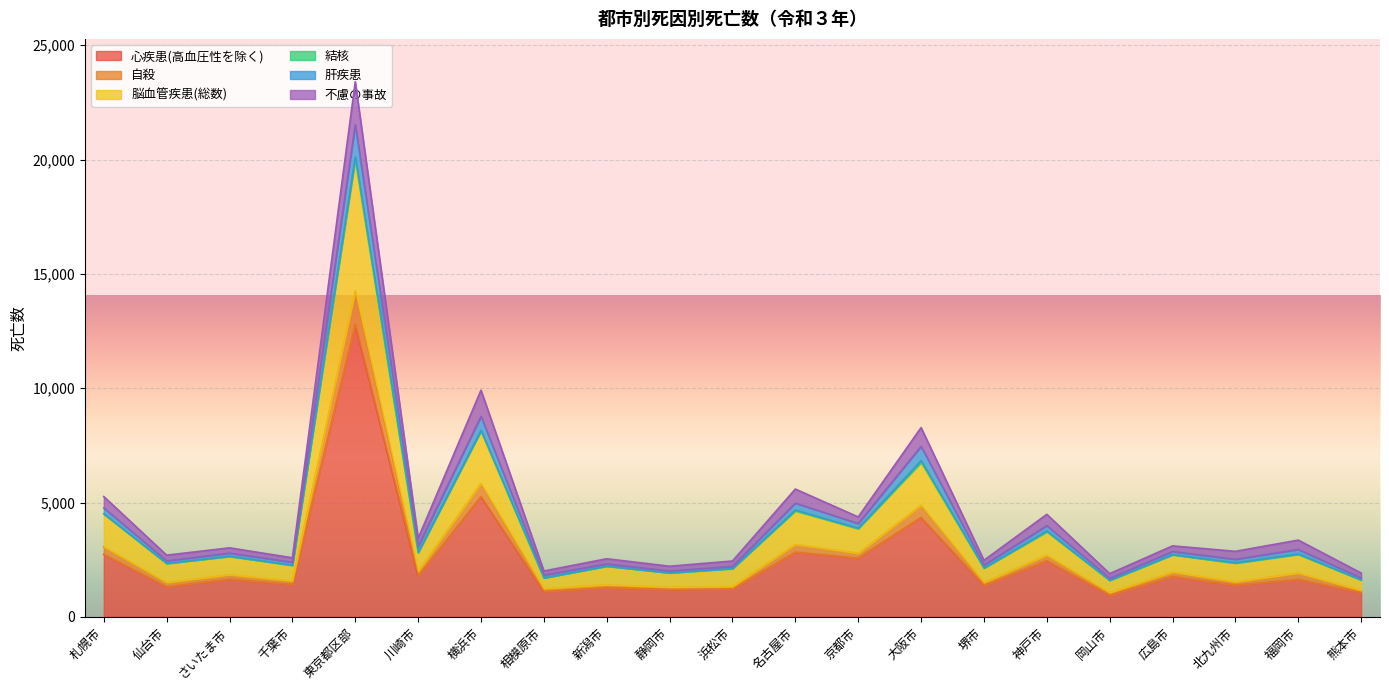

What position from the right is 広島市?

4